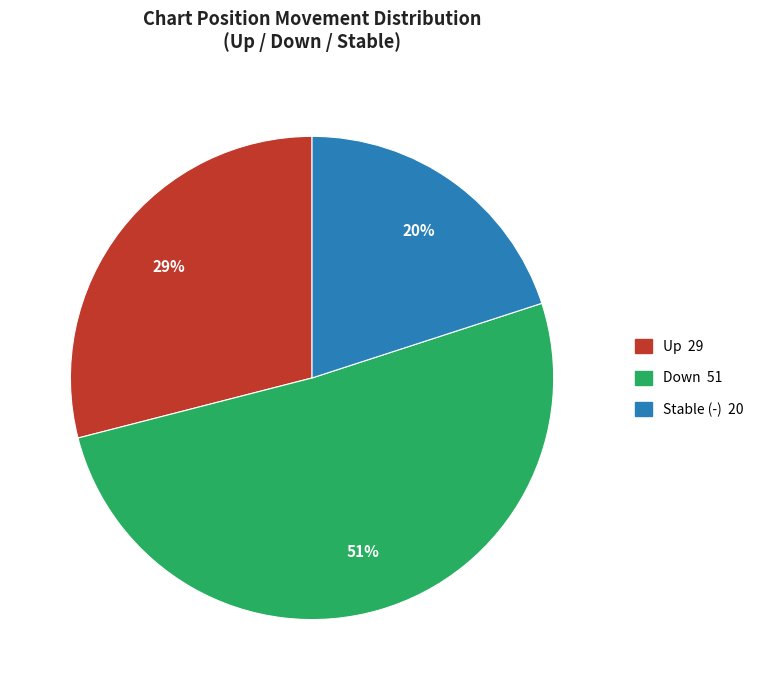

To the nearest percent, what is the difference between the largest and smallest slice percentages?

31%